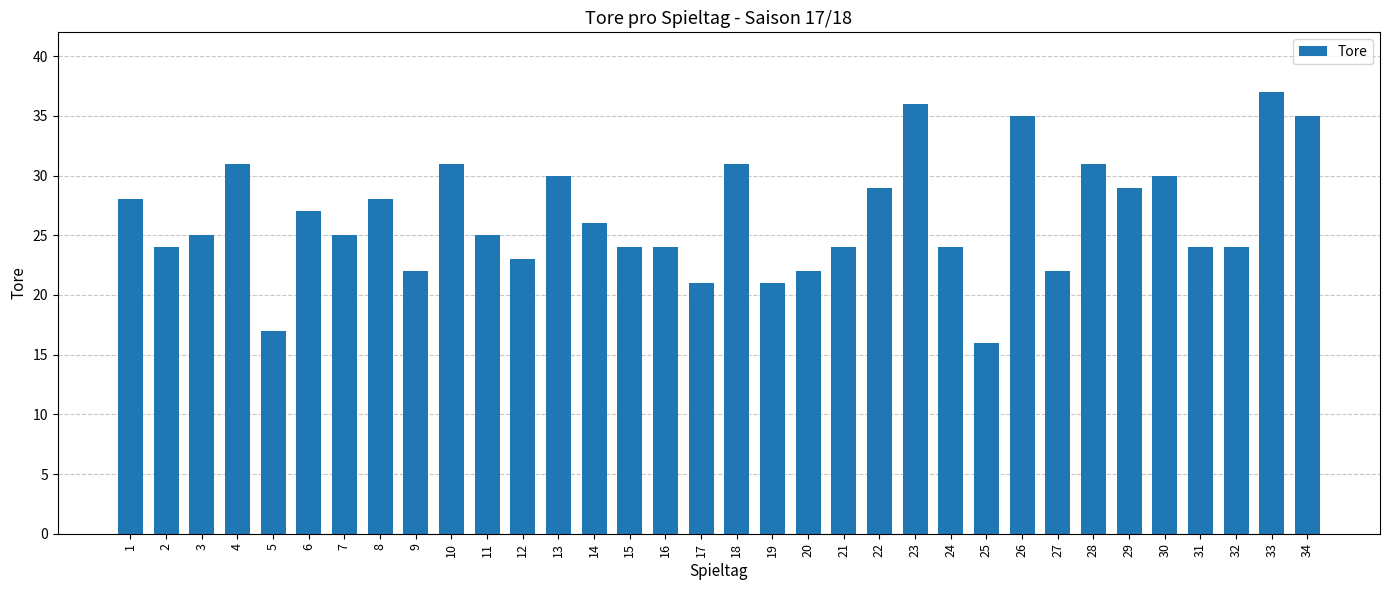

Where is the data nearest to the value 26?

14